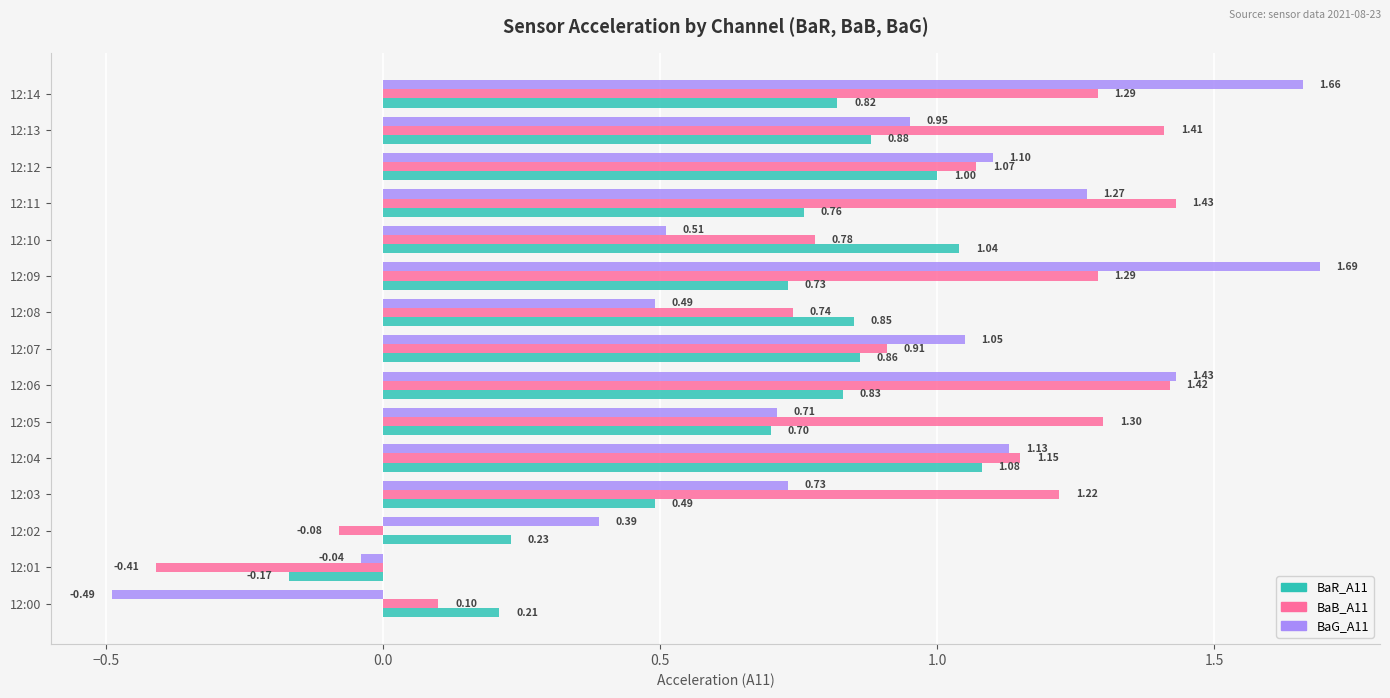

What is the sum of the BaG_A11 values at 12:07 and 12:03?

1.8